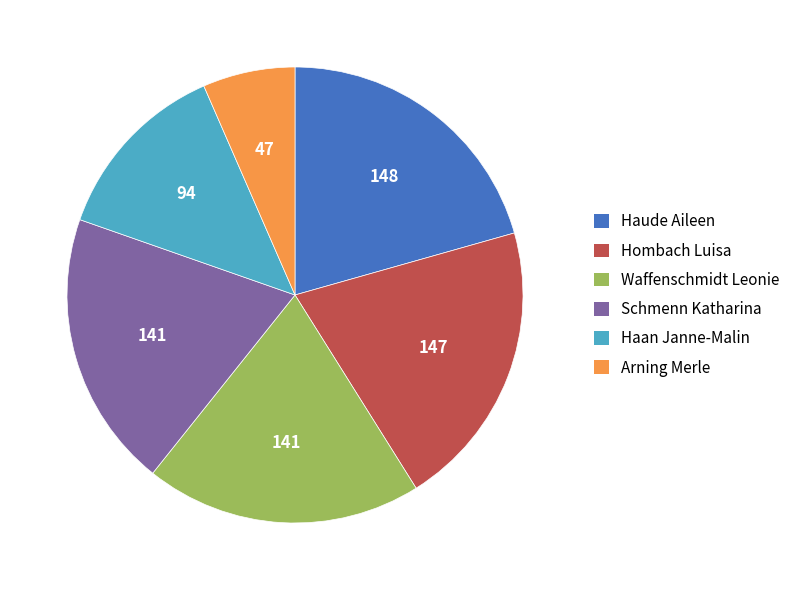

How many segments does this pie chart have?

6